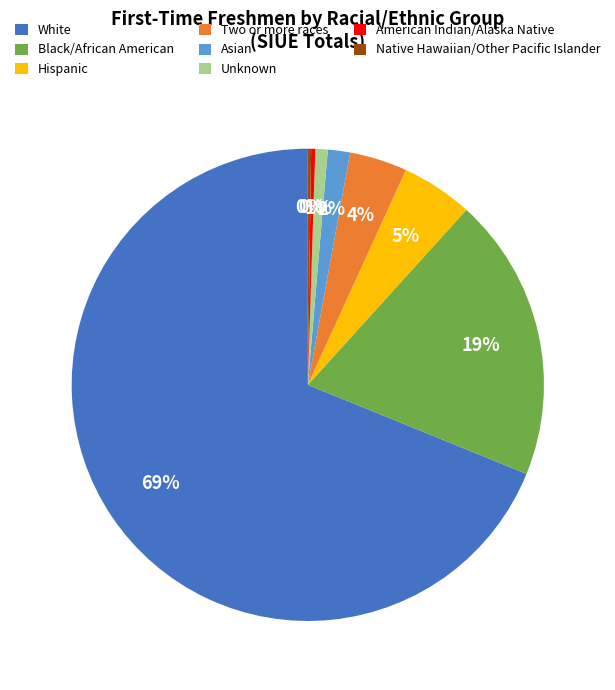

To the nearest percent, what portion does Asian represent?

2%